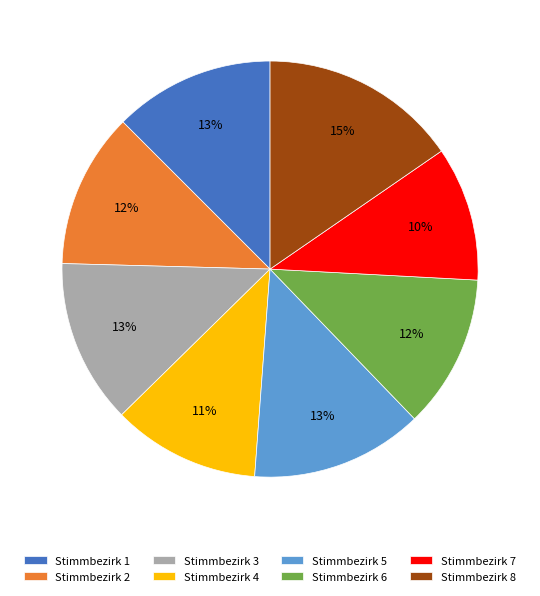

Does Stimmbezirk 8 account for over 50% of the chart?

No